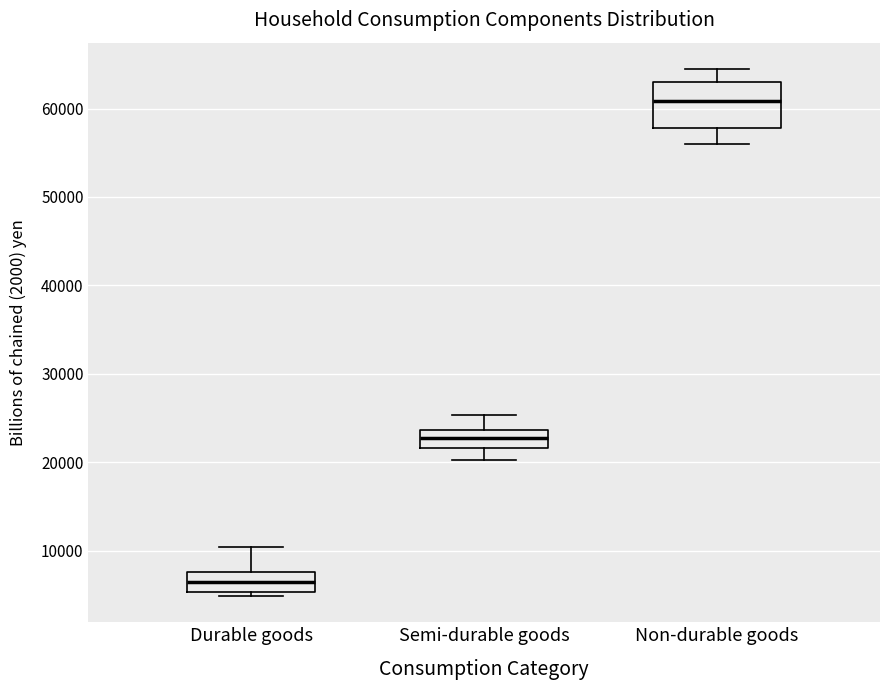

Which box has the lowest median line?

Durable goods